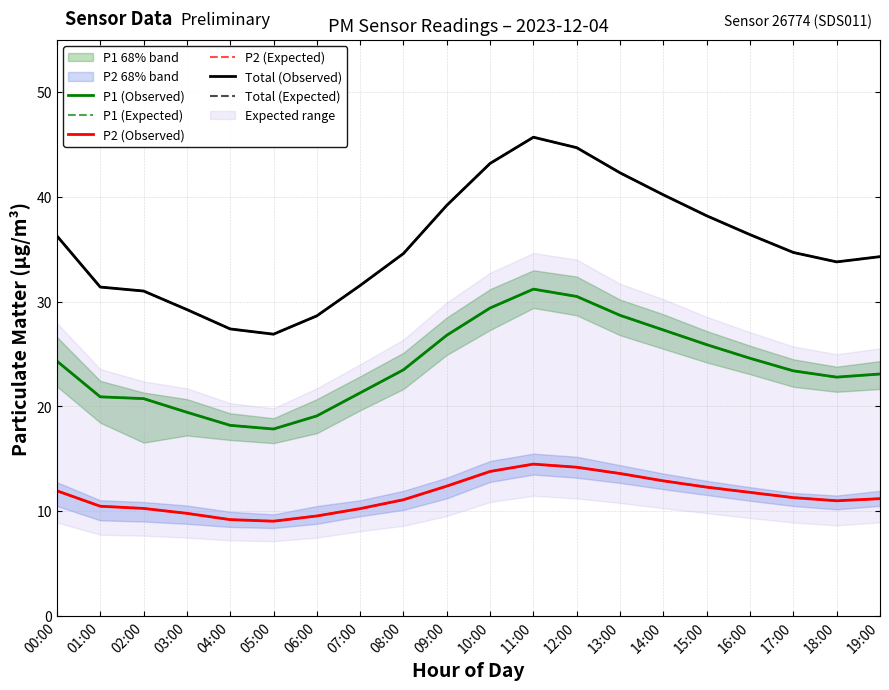

In P2 (Expected), how many points are higher than both neighbors (excluding endpoints)?

1